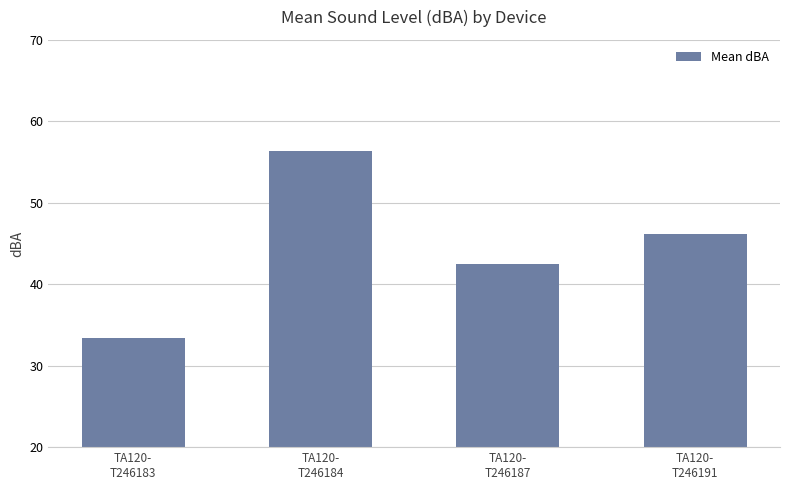

Does the chart contain stacked bars?

No